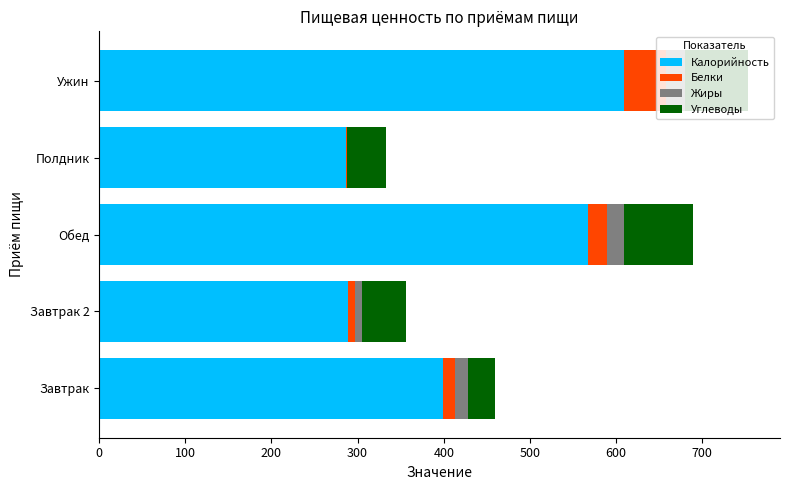

At which label does Калорийность reach its peak?

Ужин